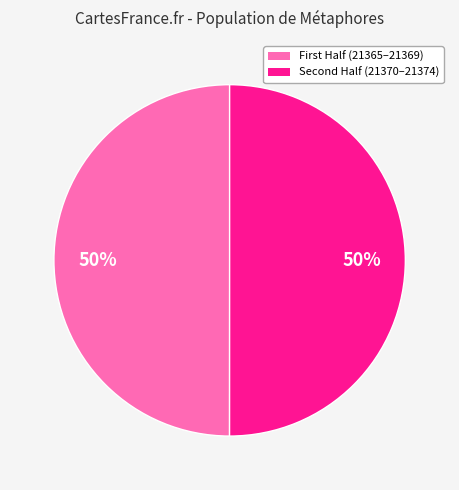

To the nearest percent, what is the average slice percentage?

50%